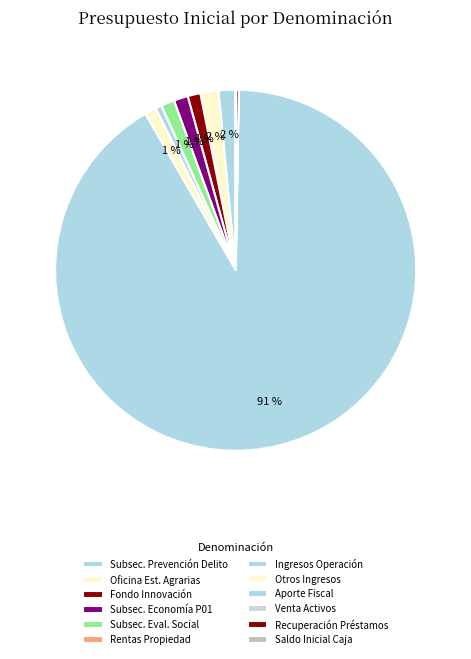

How many segments does this pie chart have?

12